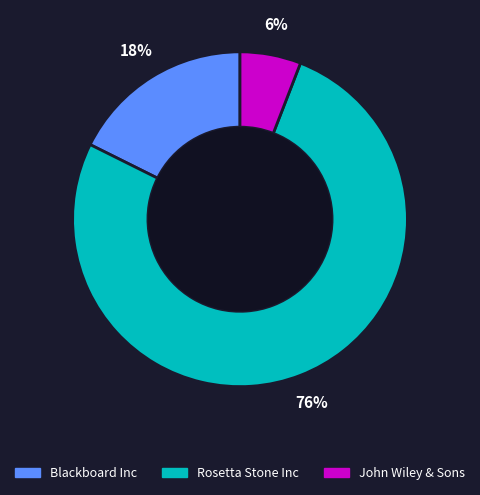

To the nearest percent, what is the average slice percentage?

33%